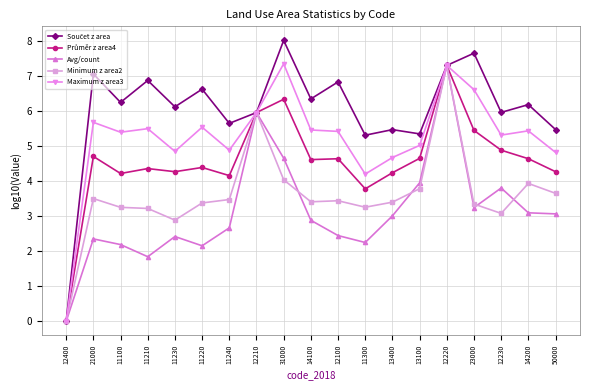

What is the label of the 6th point from the right?

13100